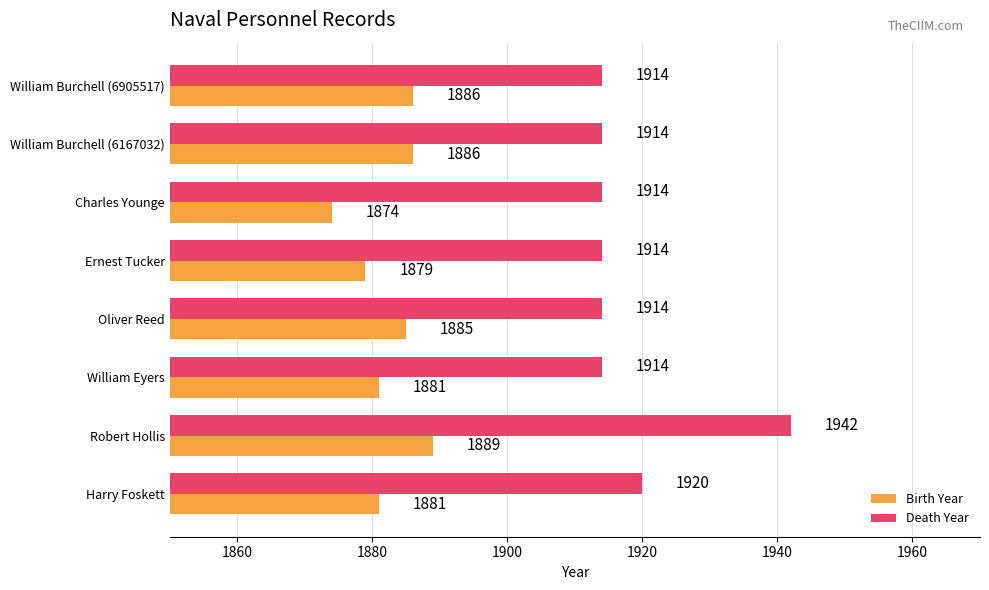

What is the difference between the highest and lowest values at Oliver Reed?

29